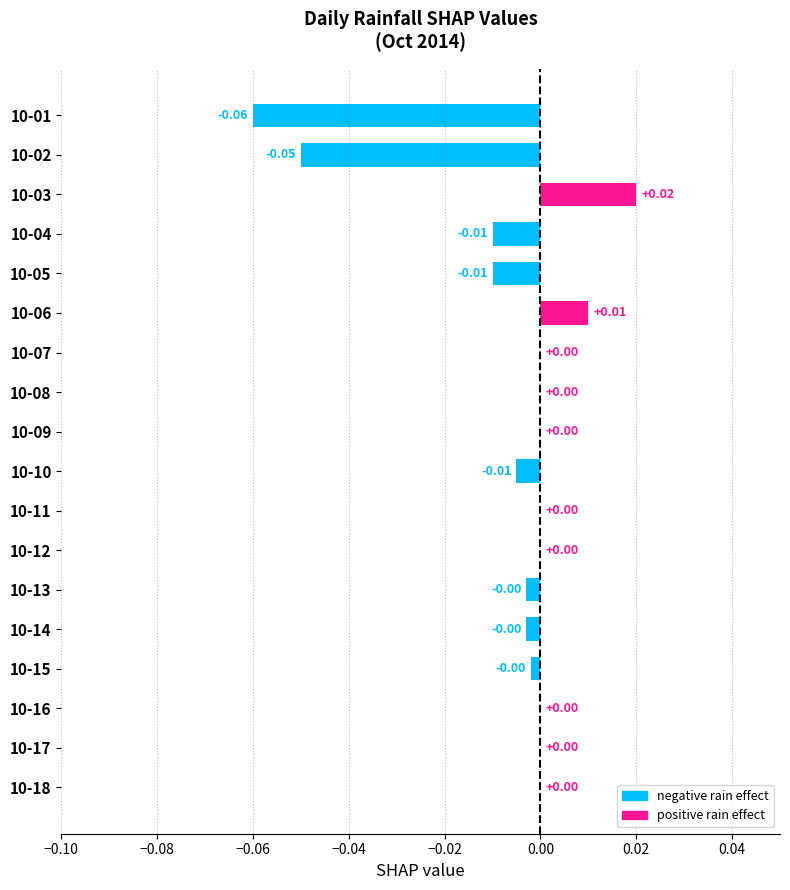

Between 10-14 and 10-03, which is larger?

10-03